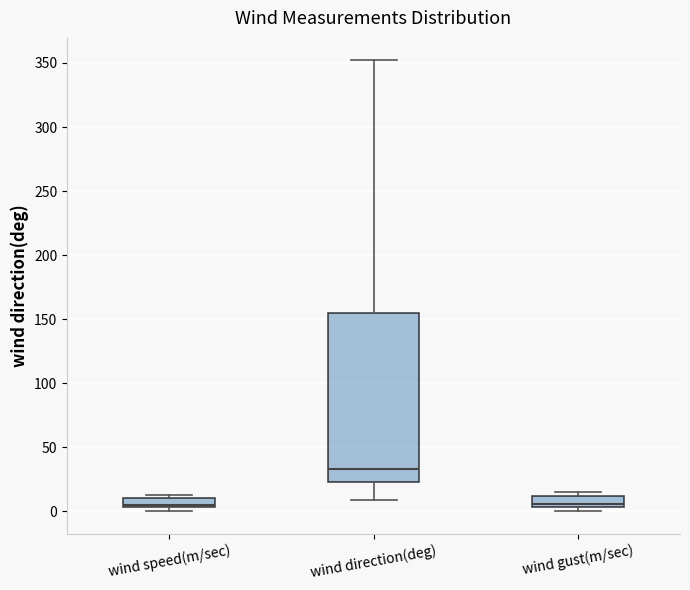

Where is the lower edge of the box for wind speed(m/sec) on the y-axis? The values are not printed on the chart, so give them approximately, as read against the axis.

5